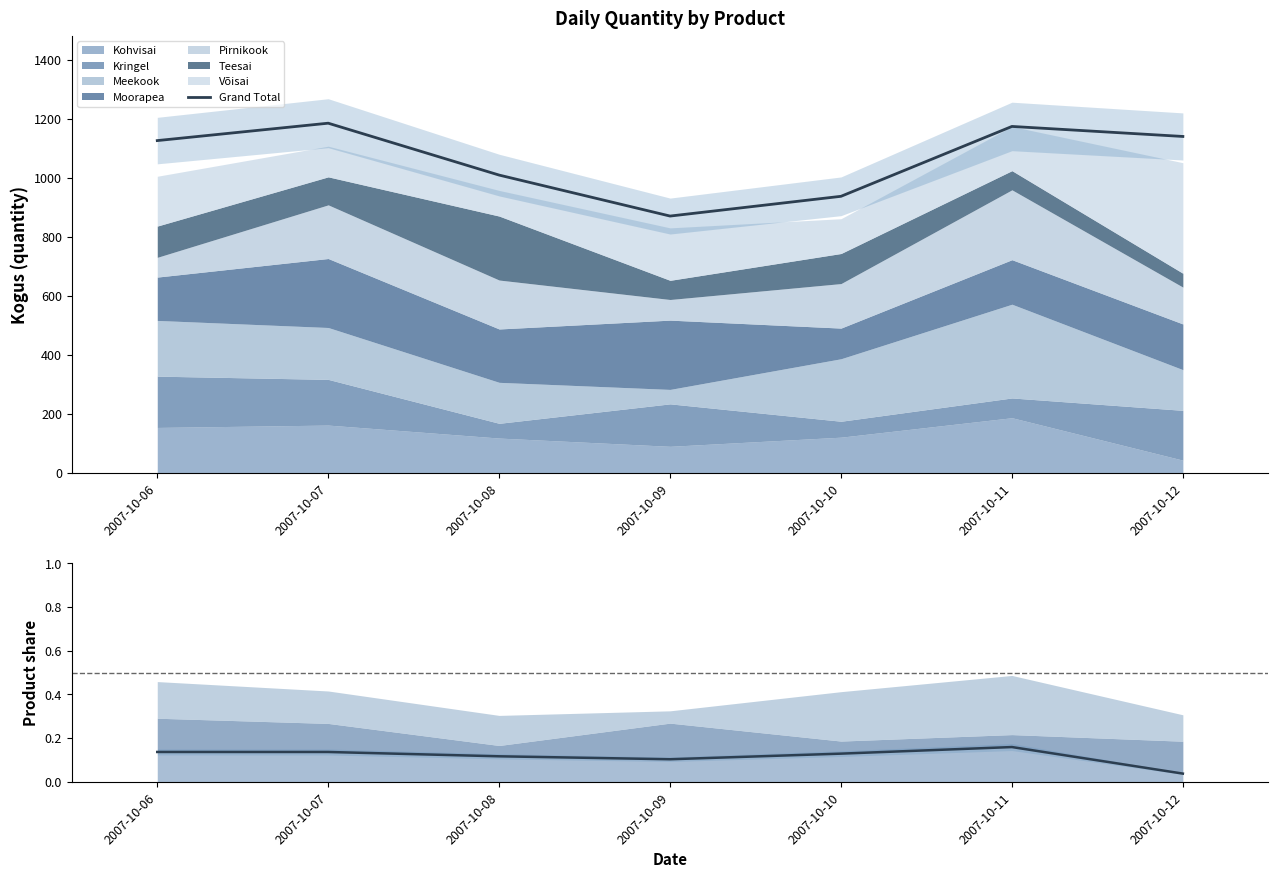

Which has a higher value, 2007-10-09 or 2007-10-06?

2007-10-06